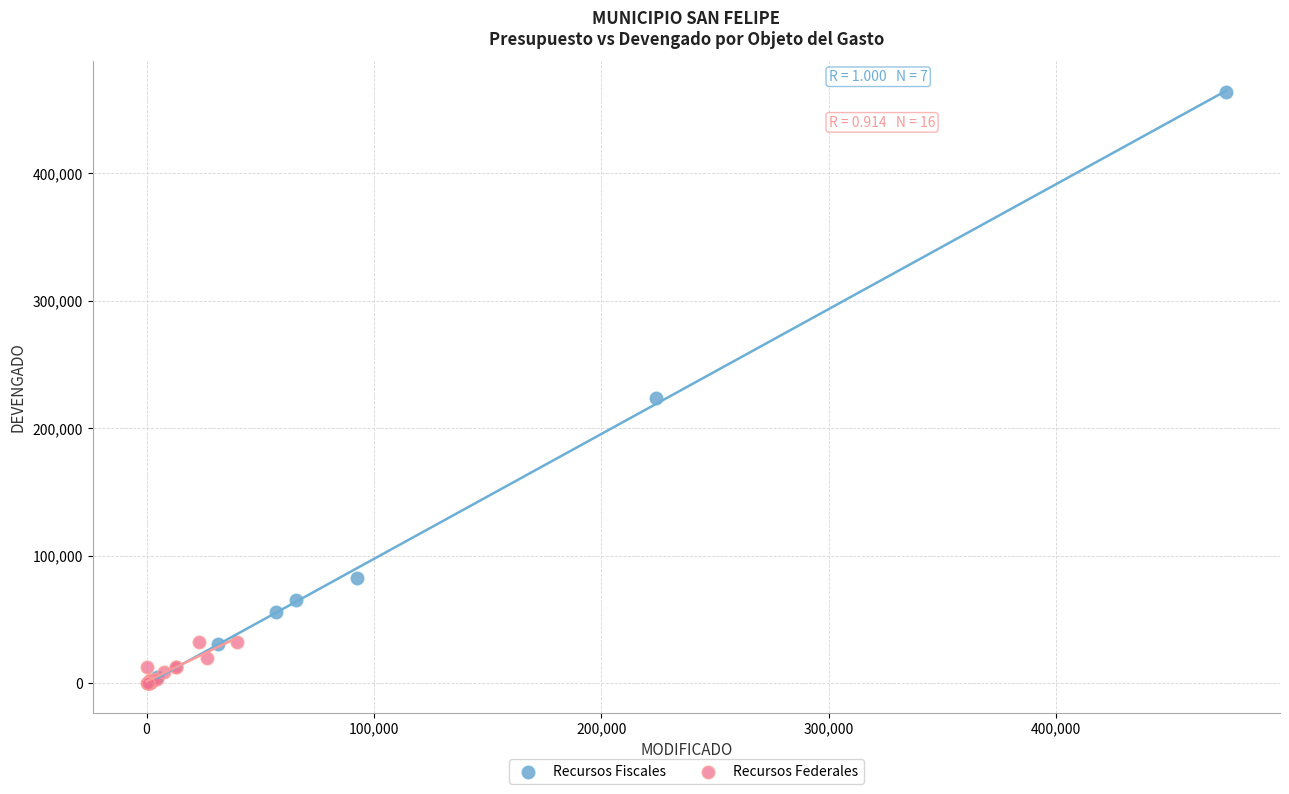

Which series reaches the maximum Y coordinate?

Recursos Fiscales